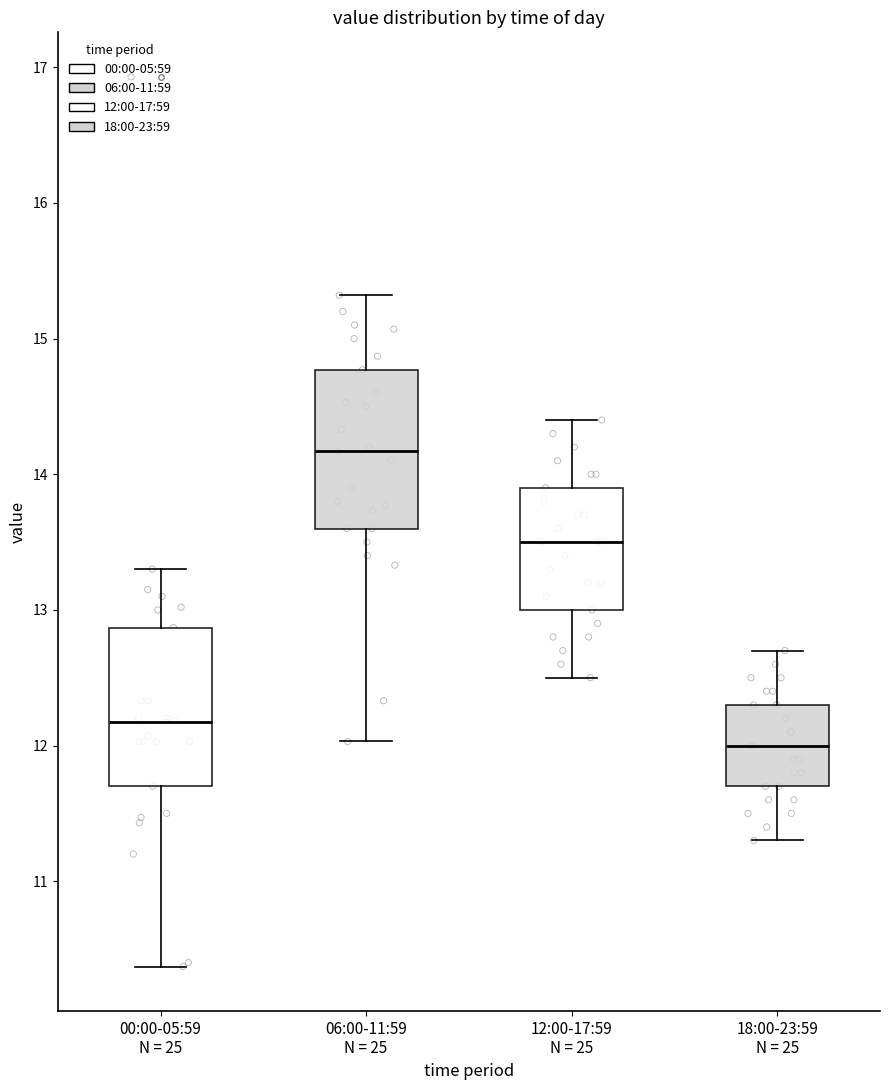

Reading left to right, read every box against the y-axis: the position of its median line, the range the box covers, and the ends of its whiskers. The values are not printed on the chart, so give them approximately, as read against the axis.

00:00-05:59 N = 25: median 12.2, box 11.7 to 12.9, whiskers 10.4 to 13.3
06:00-11:59 N = 25: median 14.2, box 13.6 to 14.8, whiskers 12.0 to 15.3
12:00-17:59 N = 25: median 13.5, box 13.0 to 13.9, whiskers 12.5 to 14.4
18:00-23:59 N = 25: median 12.0, box 11.7 to 12.3, whiskers 11.3 to 12.7